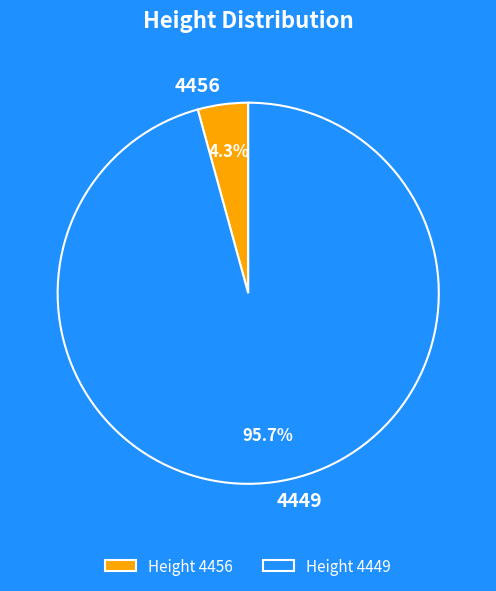

Rank the categories by value from lowest to highest.

4456, 4449